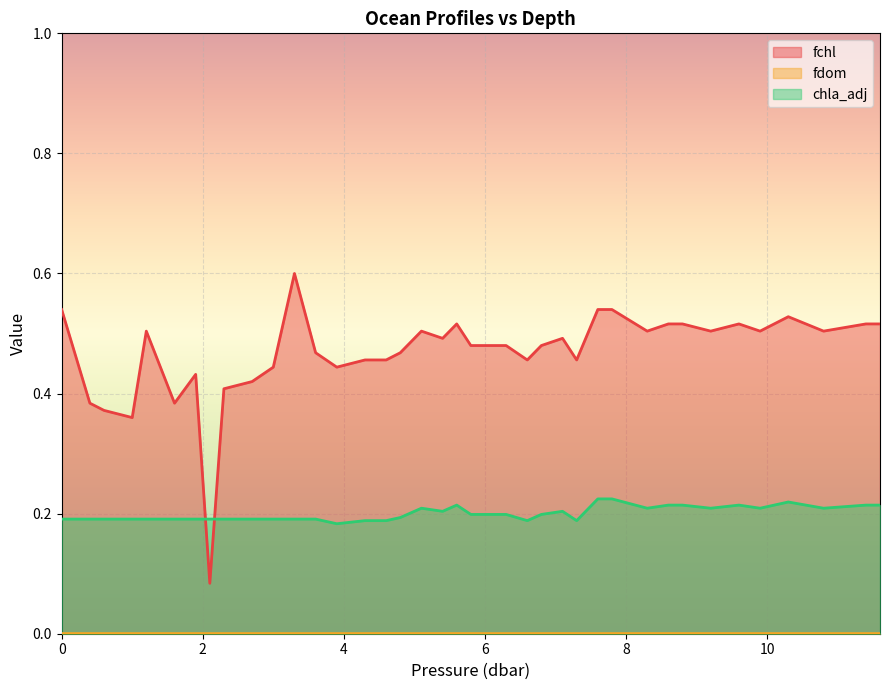

The chla_adj series shows 0.1 at 7.8. True or false?

False